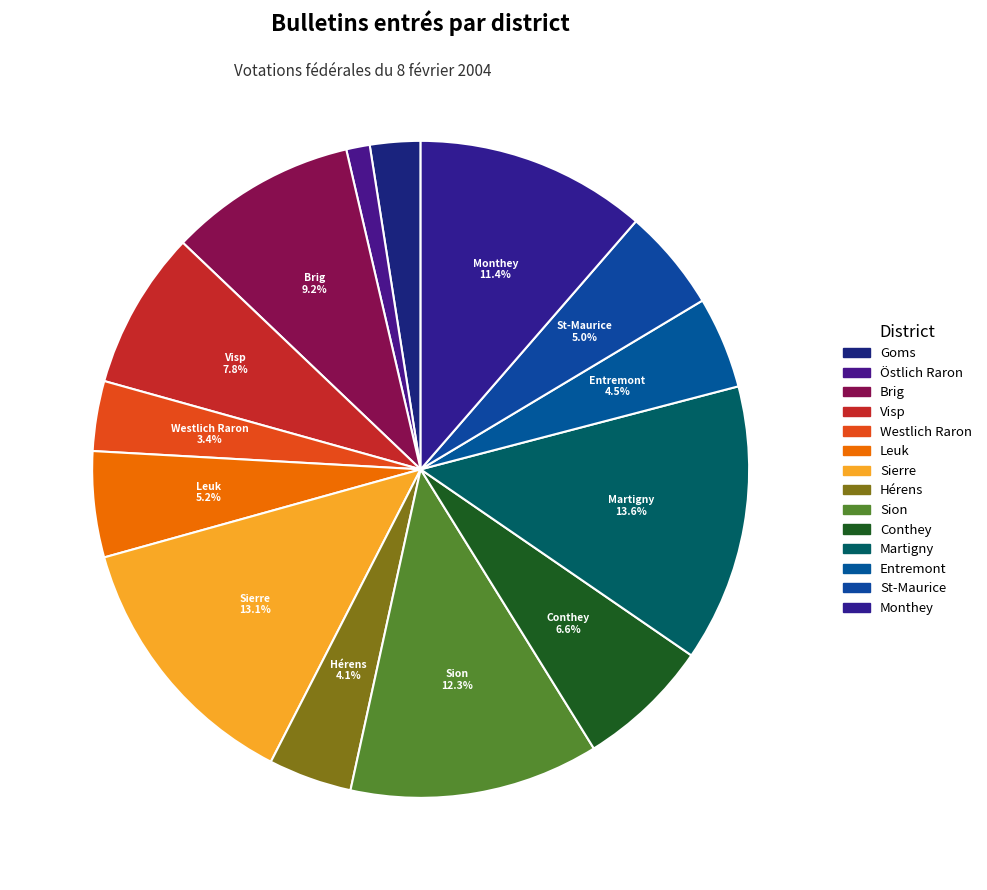

What percentage is the Monthey slice, to the nearest percent?

11%